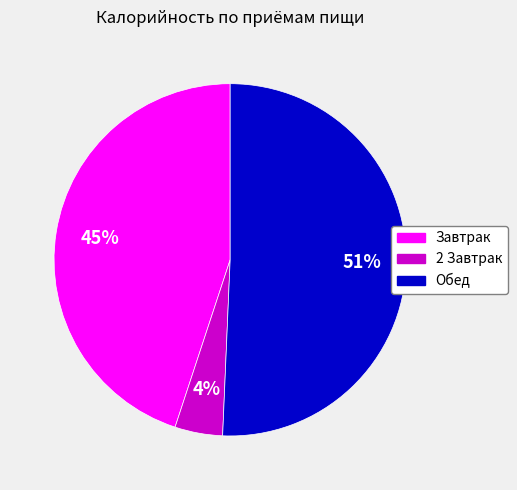

What is the largest slice in the pie chart?

Обед